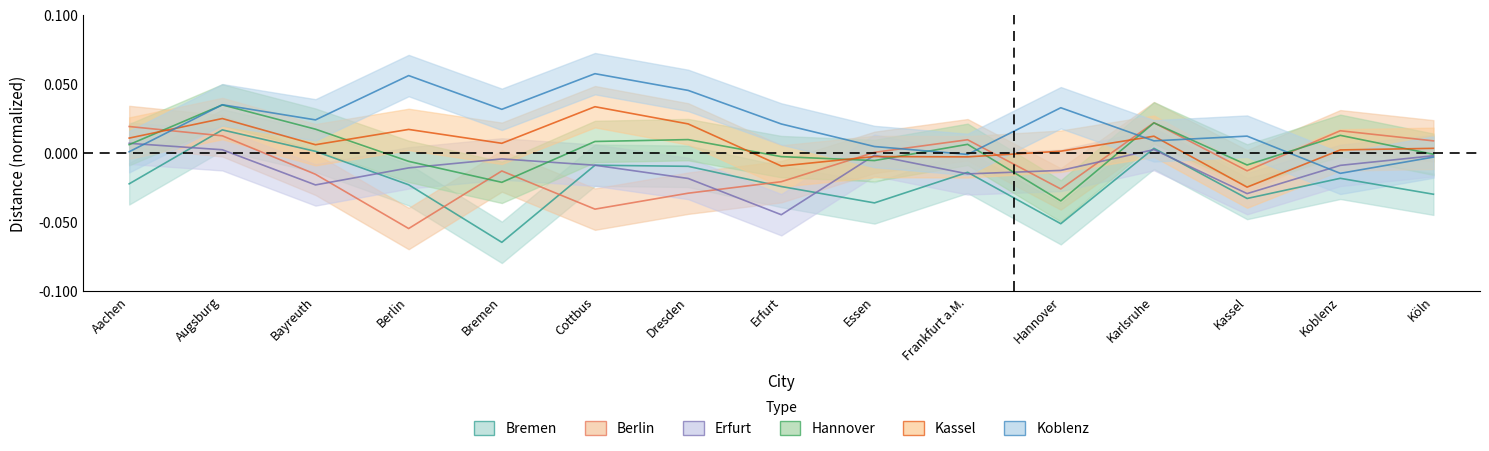

In Bremen, how many points are lower than both neighbors (excluding endpoints)?

4